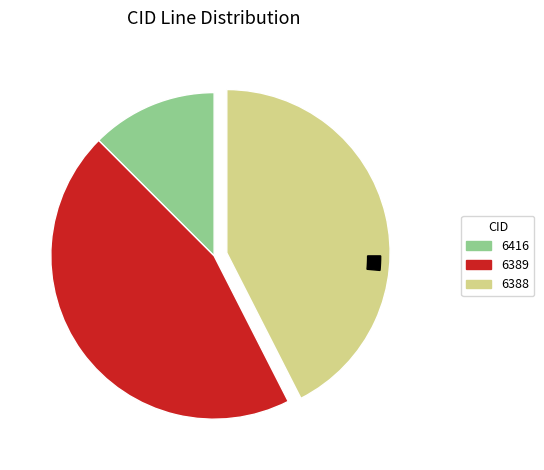

What is the total percentage of 6388 and 6416?

55.0%